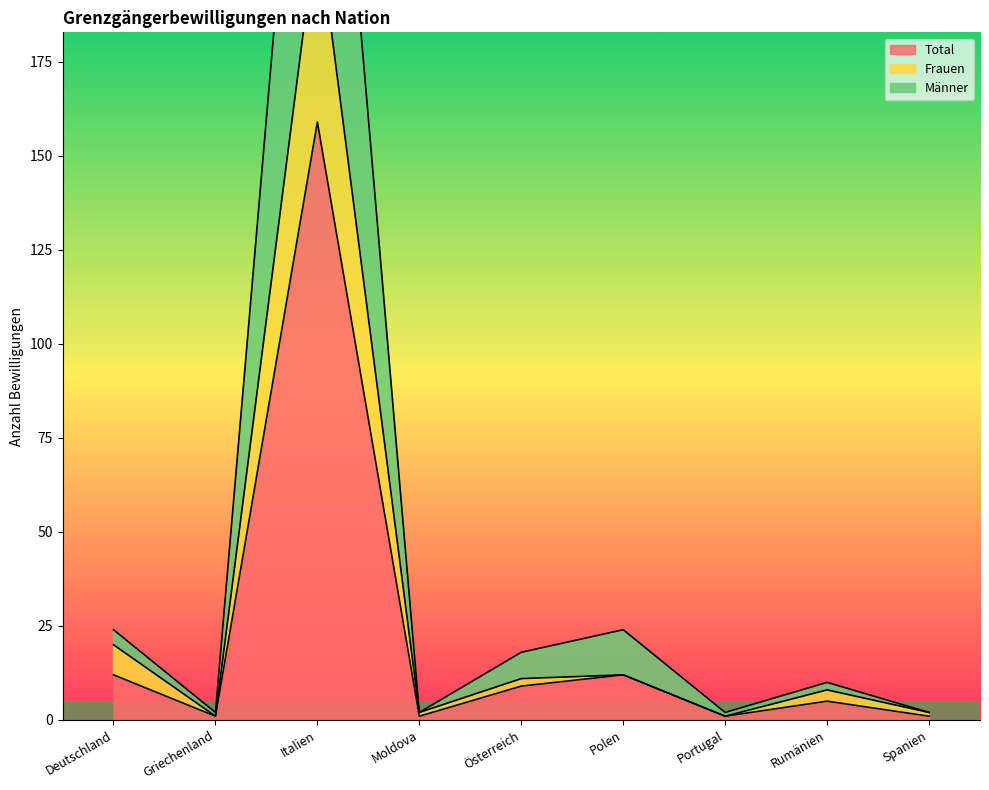

How many data points in Männer are less than 10?

4